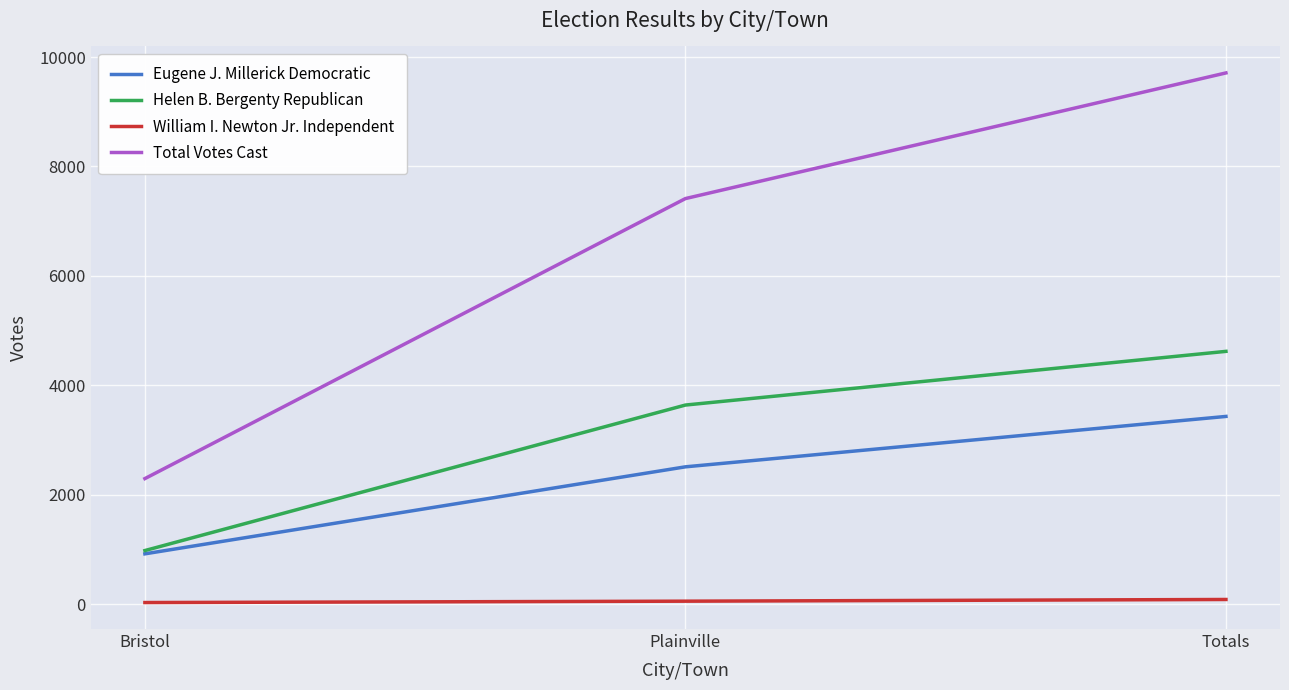

The value of Total Votes Cast at Totals is 9709. True or false?

True